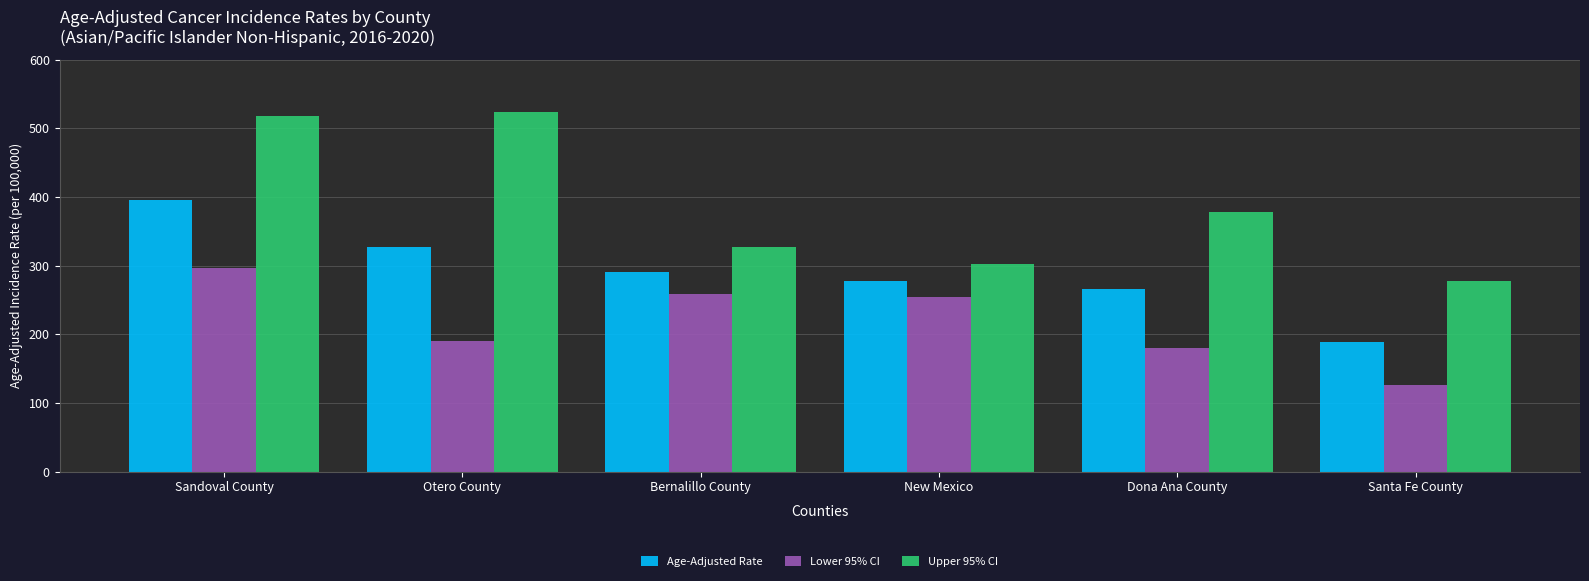

What are all the series names shown in the legend?

Age-Adjusted Rate, Lower 95% CI, Upper 95% CI